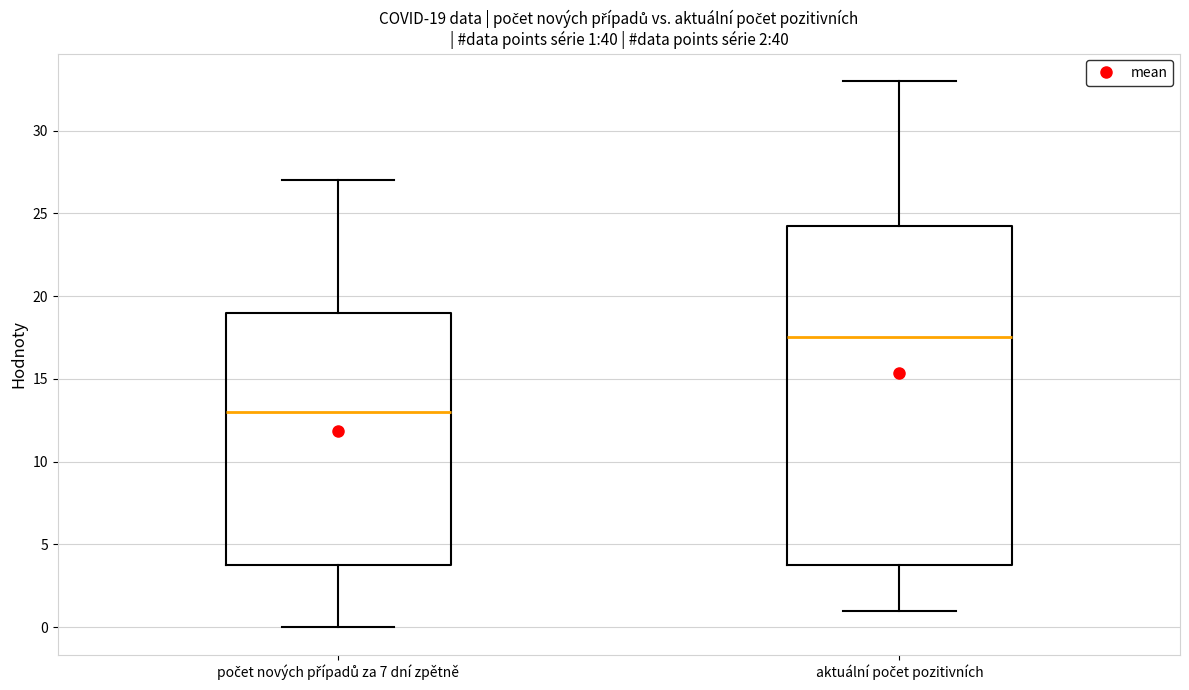

Which box is the tallest, from its lower edge to its upper edge?

aktuální počet pozitivních